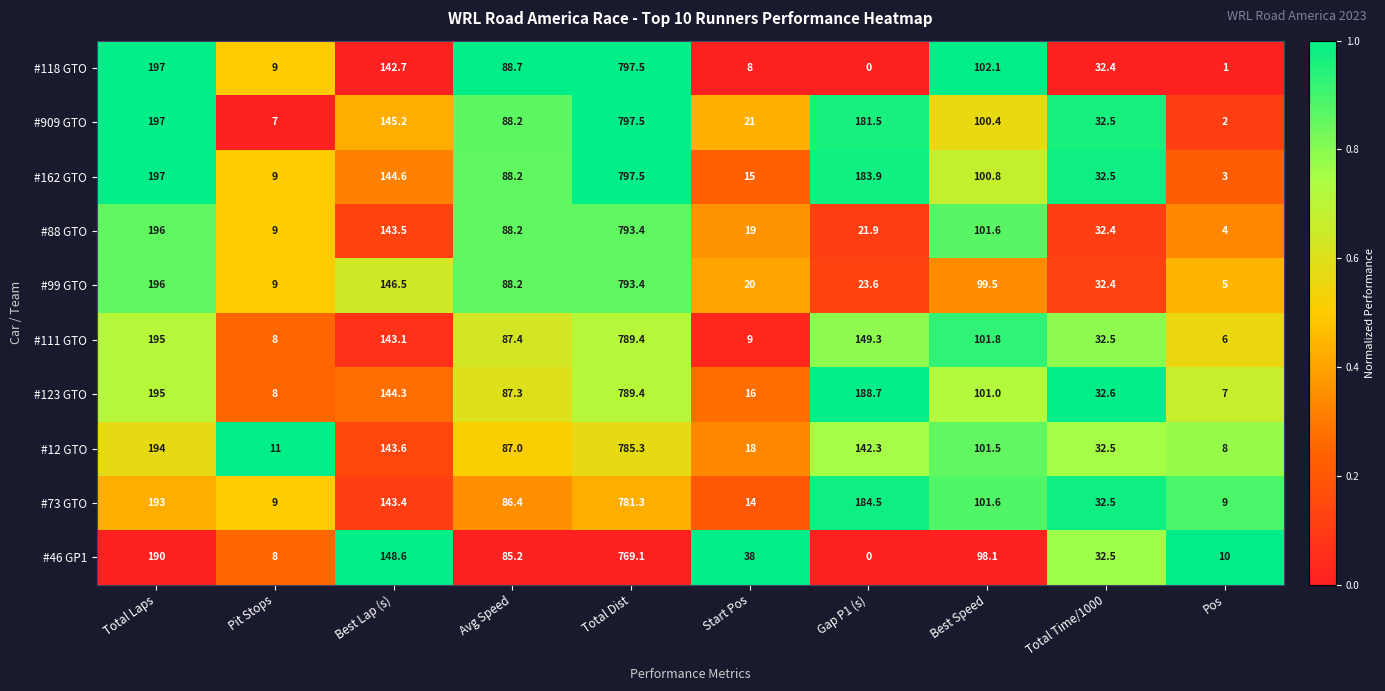

Rank the categories by #118 GTO value from highest to lowest.

Total Dist, Total Laps, Best Lap (s), Best Speed, Avg Speed, Total Time/1000, Pit Stops, Start Pos, Pos, Gap P1 (s)